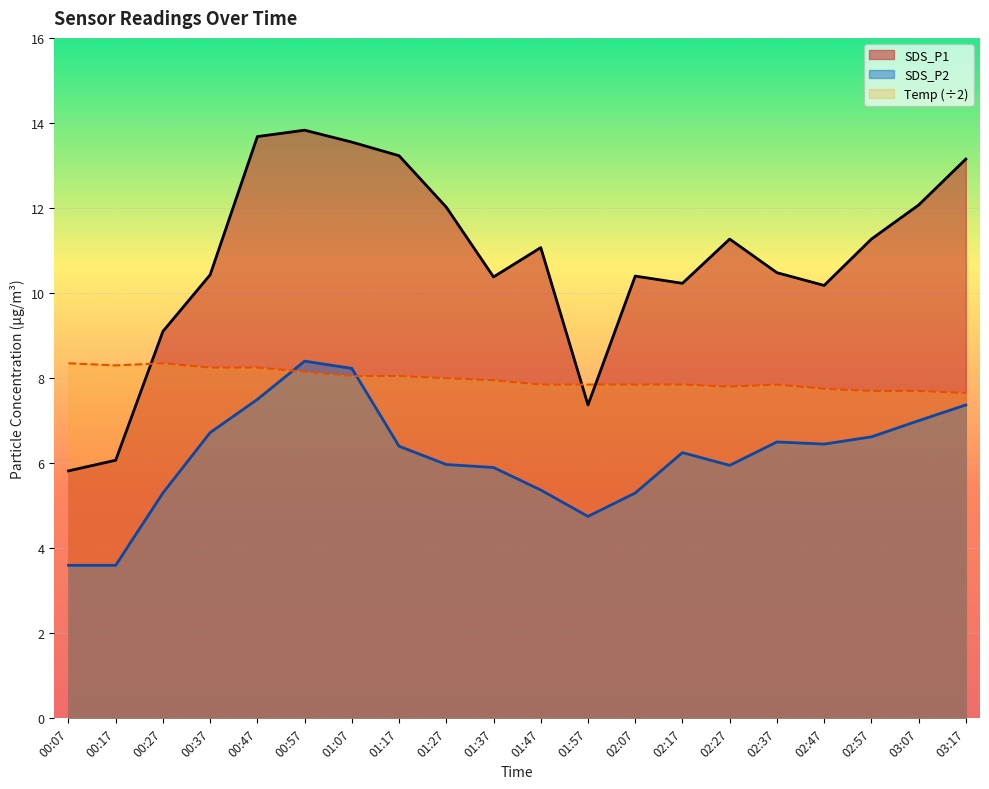

List the labels in order of SDS_P1 value, largest first.

00:57, 00:47, 01:07, 01:17, 03:17, 03:07, 01:27, 02:27, 02:57, 01:47, 02:37, 00:37, 02:07, 01:37, 02:17, 02:47, 00:27, 01:57, 00:17, 00:07